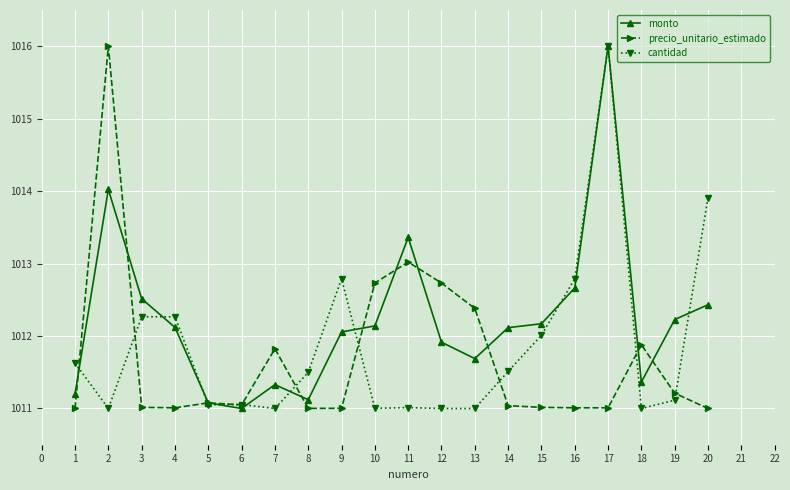

What value does the cantidad series have at 2?

1011.0